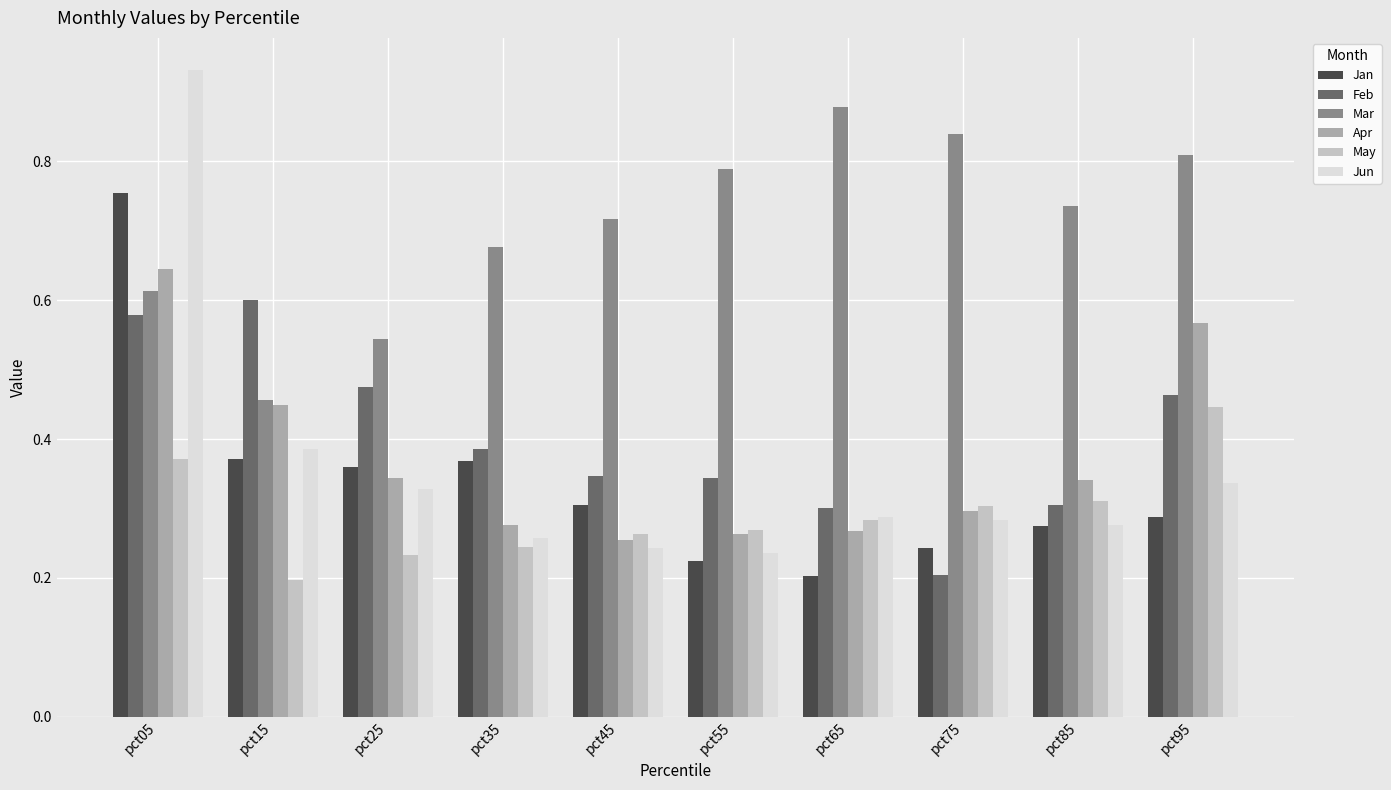

How many data points does each series have?

10